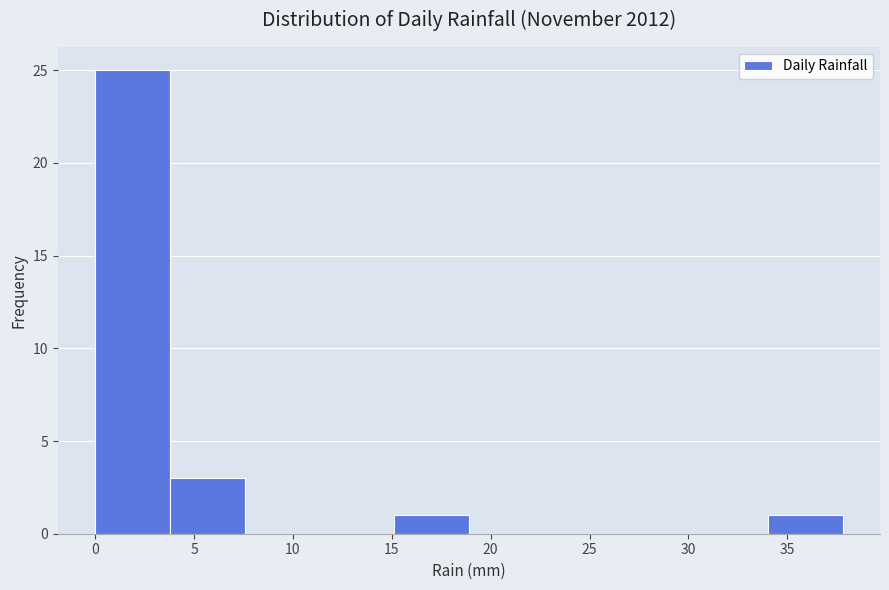

Reading left to right, list every bar in this chart as the range it spans on the x-axis followed by its height. Neither the bar edges nor the heights are printed on the chart, so give them approximately, as read against the axes.

0.0 to 4.0: 25
4.0 to 7.5: 3
7.5 to 11.5: 0
11.5 to 15.0: 0
15.0 to 19.0: 1
19.0 to 22.5: 0
22.5 to 26.5: 0
26.5 to 30.0: 0
30.0 to 34.0: 0
34.0 to 38.0: 1